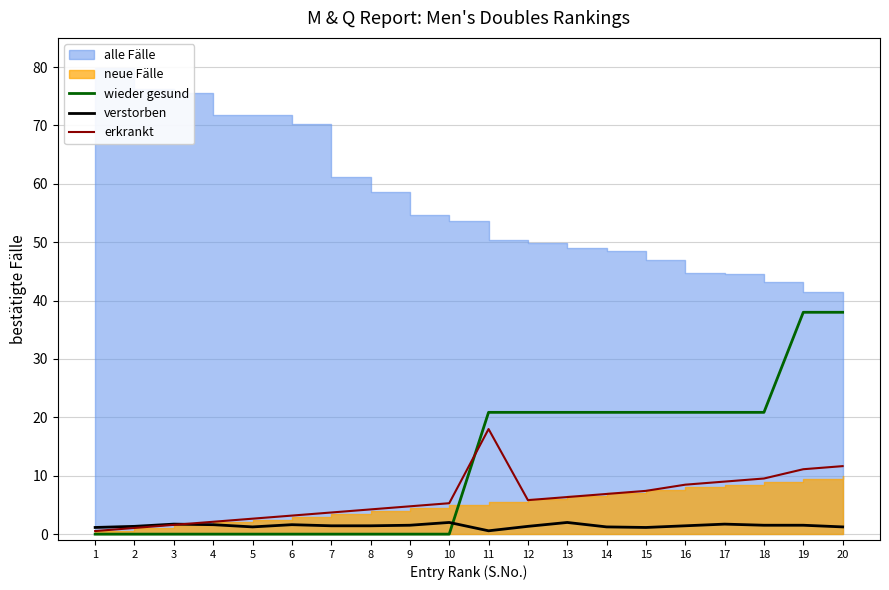

Between which two adjacent categories do verstorben and wieder gesund first intersect?

10 and 11